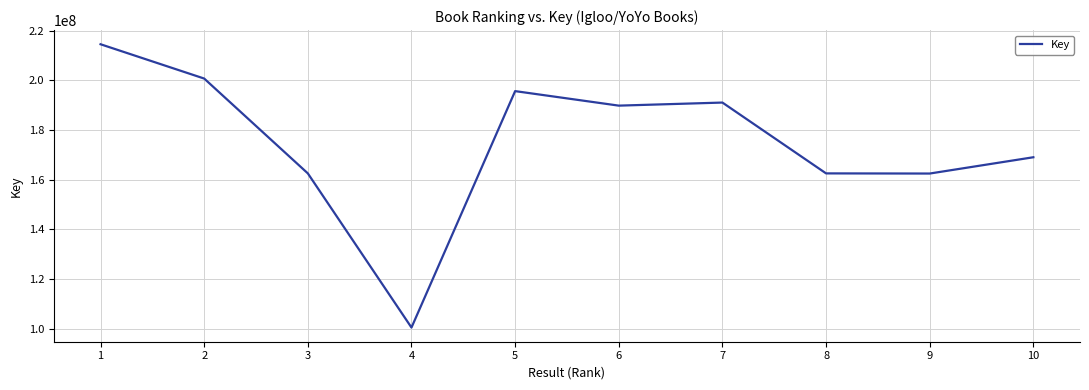

Is it true that the value at 5 is 106458065?

False